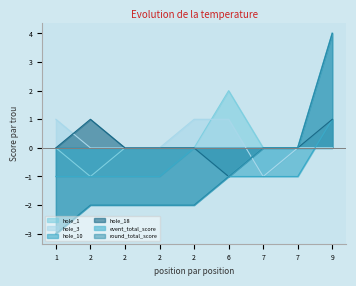

At which label does hole_18 reach its minimum?

6